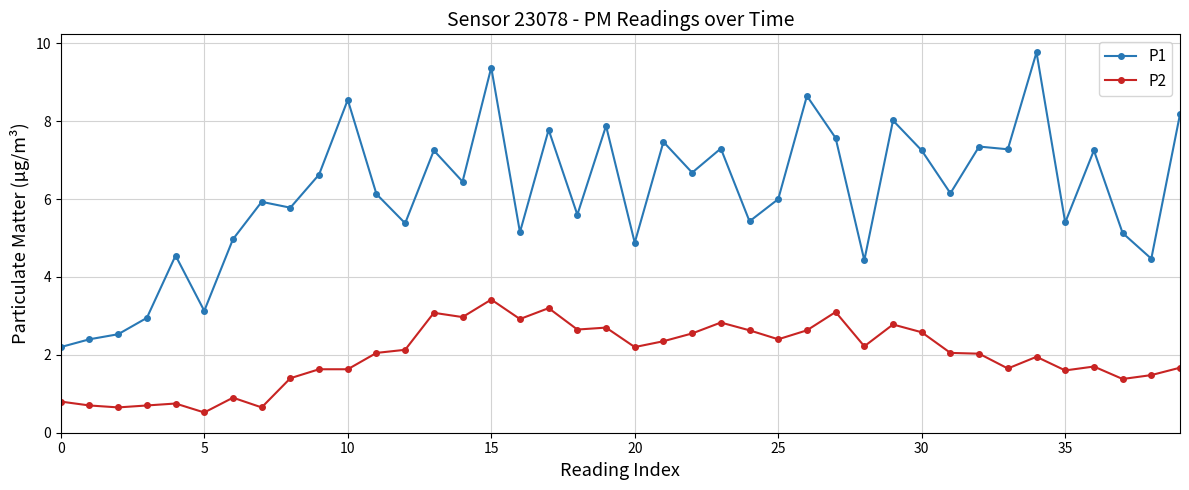

True or false: P1 has more than 1 interior local peaks.

True